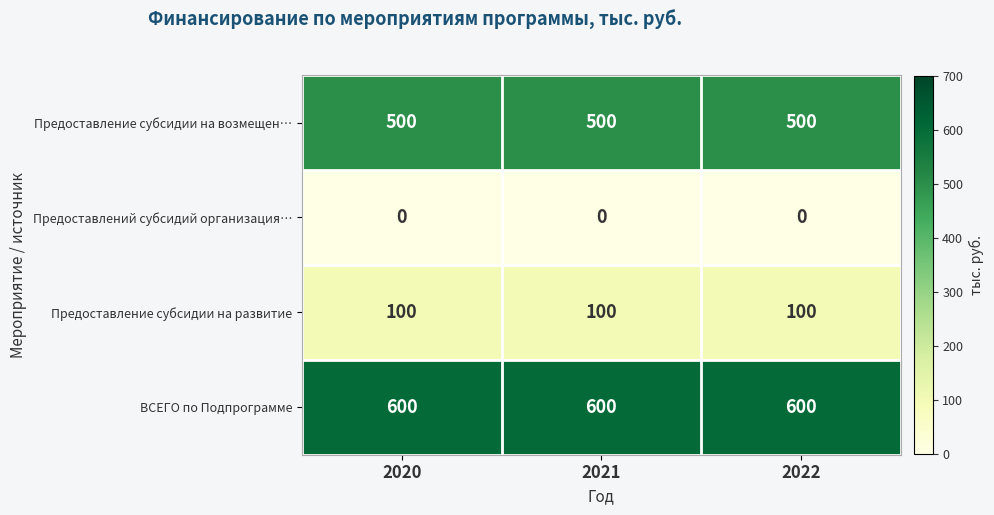

What is the lowest value of the ВСЕГО по Подпрограмме series?

600